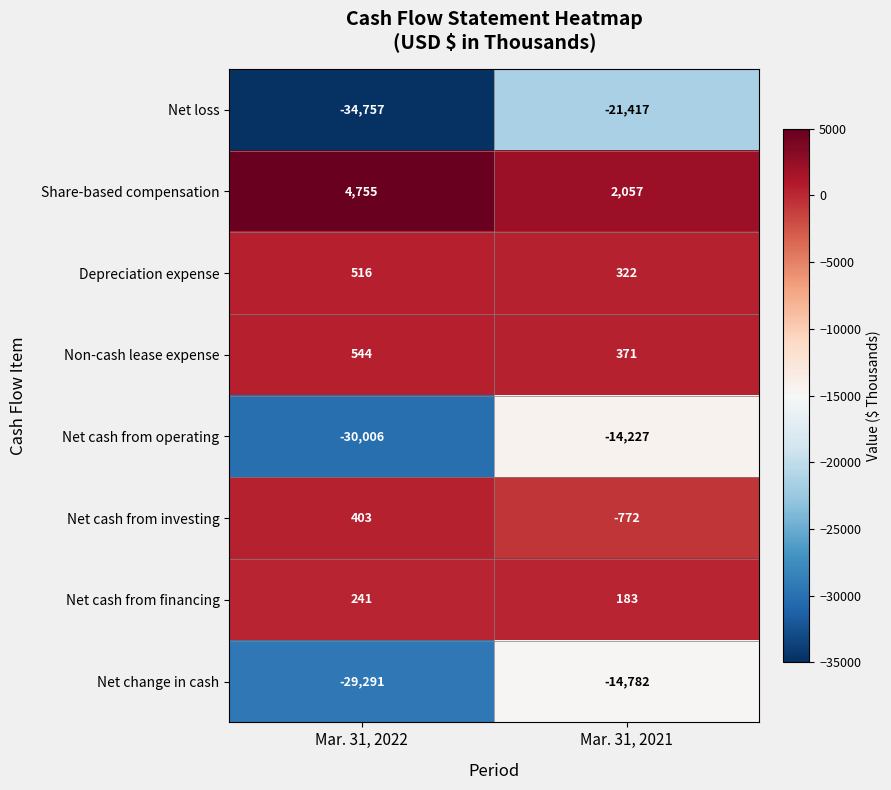

Is it true that Net change in cash equals -29291 at Mar. 31, 2022?

True